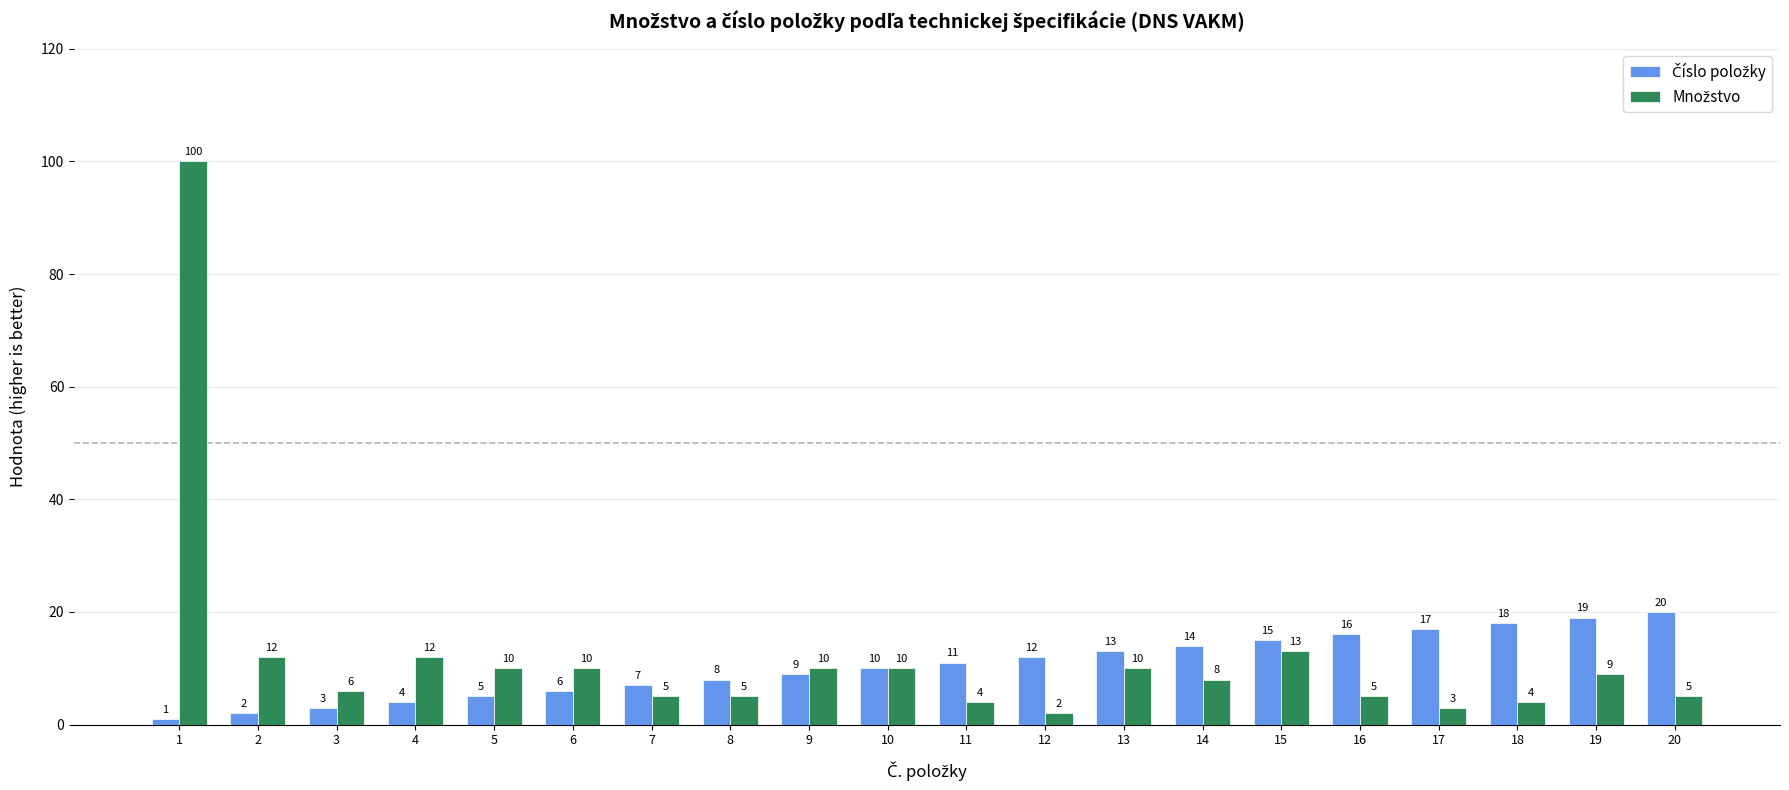

What is the difference between the highest and lowest values at 16?

11